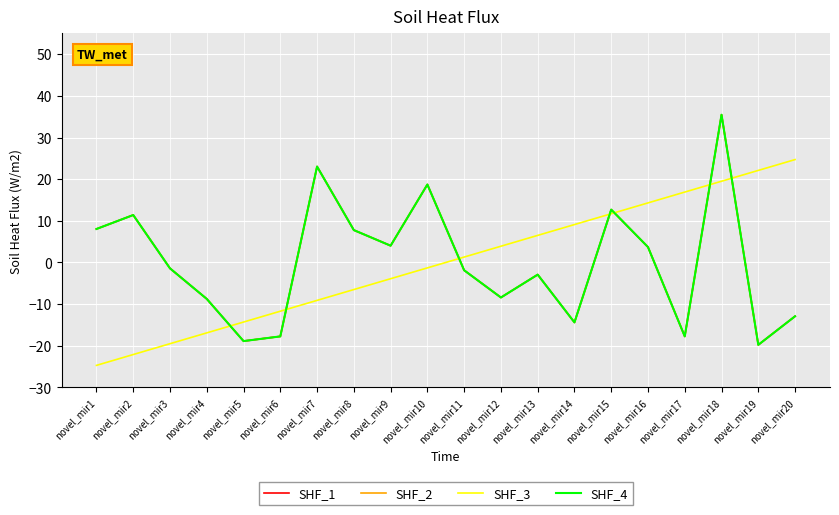

Is the value of SHF_1 at novel_mir19 greater than the value of SHF_3 at novel_mir11?

No